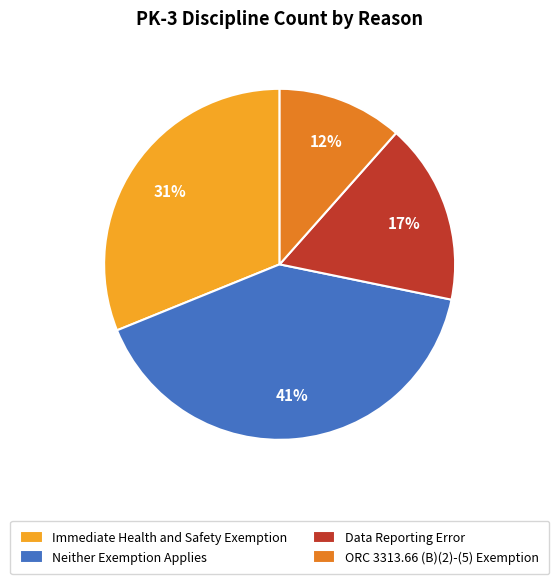

Which category has the smallest portion of the pie?

ORC 3313.66 (B)(2)-(5) Exemption